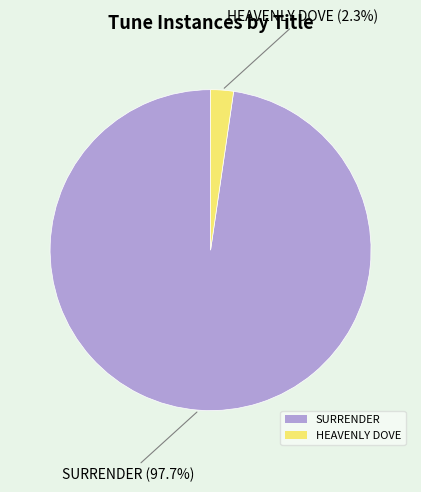

What is the largest slice in the pie chart?

SURRENDER